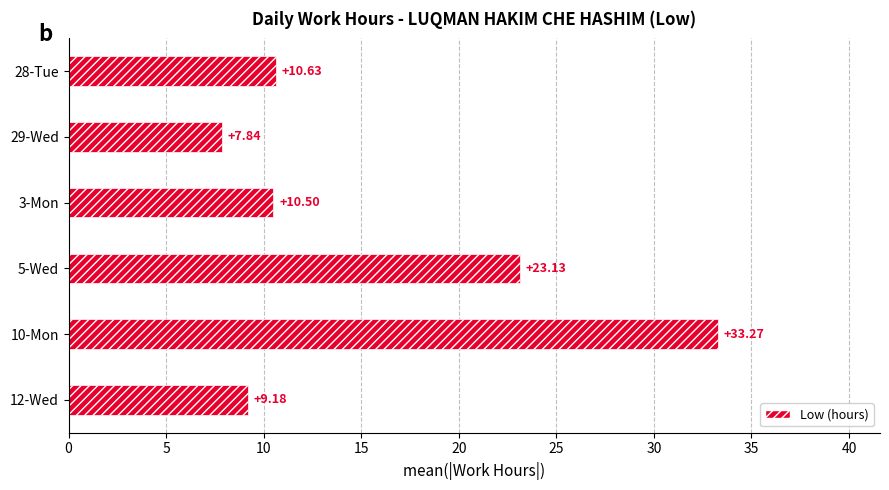

Rank the categories by value from lowest to highest.

29-Wed, 12-Wed, 3-Mon, 28-Tue, 5-Wed, 10-Mon